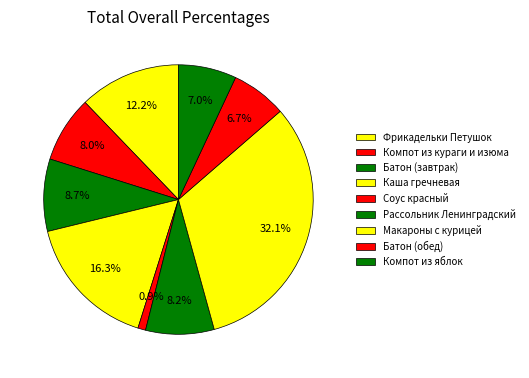

Do Компот из кураги и изюма and Соус красный together represent more than half of the pie?

No